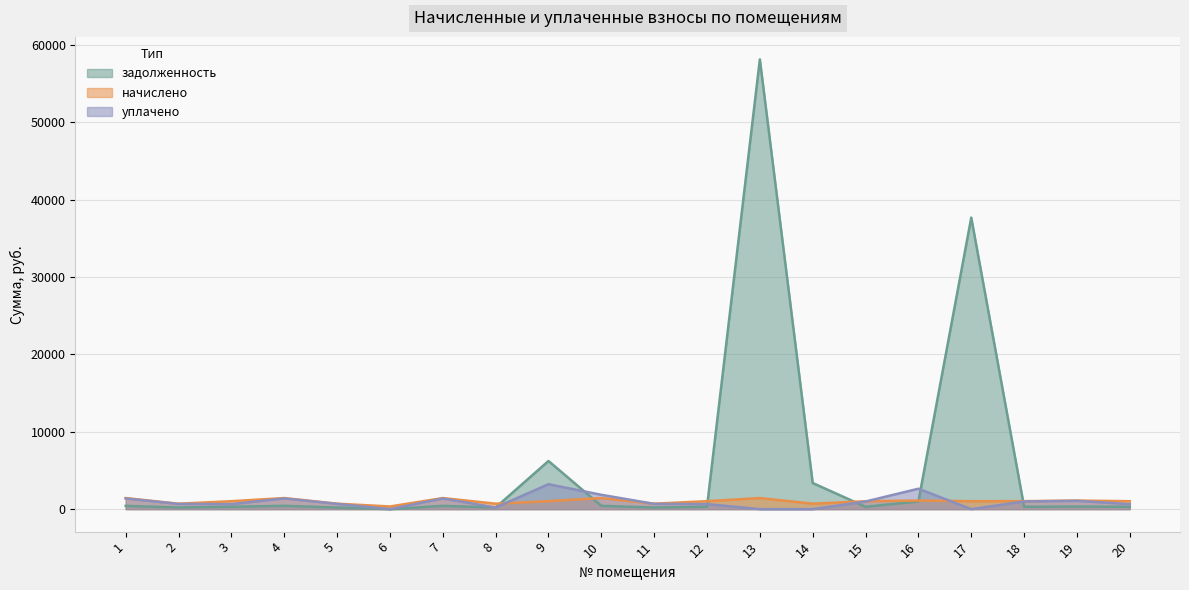

Reading left to right, transcribe all the data shown in this chart.

задолженность: 1=426.5	2=208.8	3=306.6	4=429.1	5=210.8	6=0.0	7=426.5	8=210.2	9=6224.1	10=425.8	11=210.2	12=307.3	13=58147.9	14=3376.9	15=304.5	16=994.5	17=37689.5	18=308.0	19=330.7	20=305.9
начислено: 1=1431.8	2=700.8	3=1029.3	4=1434.1	5=707.8	6=343.9	7=1431.8	8=705.5	9=1033.9	10=1429.4	11=705.5	12=1031.6	13=1434.1	14=705.5	15=1022.3	16=1110.2	17=1029.3	18=1033.9	19=1110.2	20=1027.0
уплачено: 1=1381.0	2=676.0	3=649.7	4=1383.2	5=682.7	6=0.0	7=1381.0	8=210.2	9=3224.1	10=1855.2	11=680.5	12=651.2	13=0.0	14=0.0	15=986.1	16=2642.0	17=0.0	18=997.3	19=1070.9	20=648.2